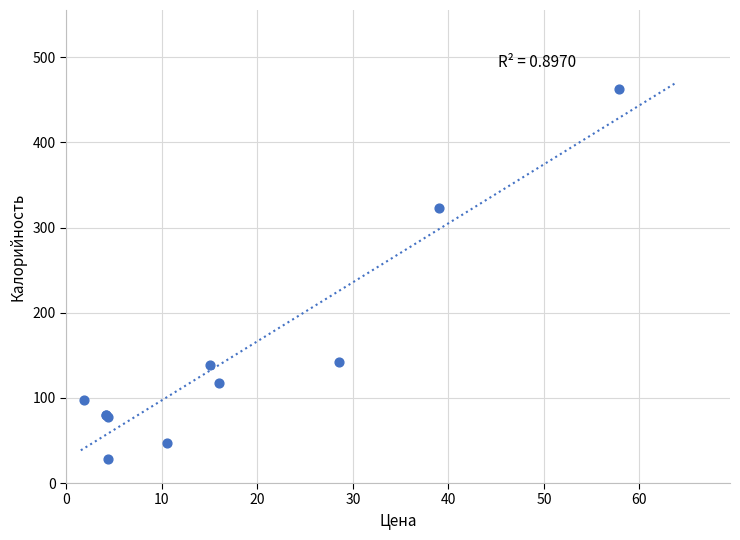

What Y value in the scatter plot is closest to 245?

323